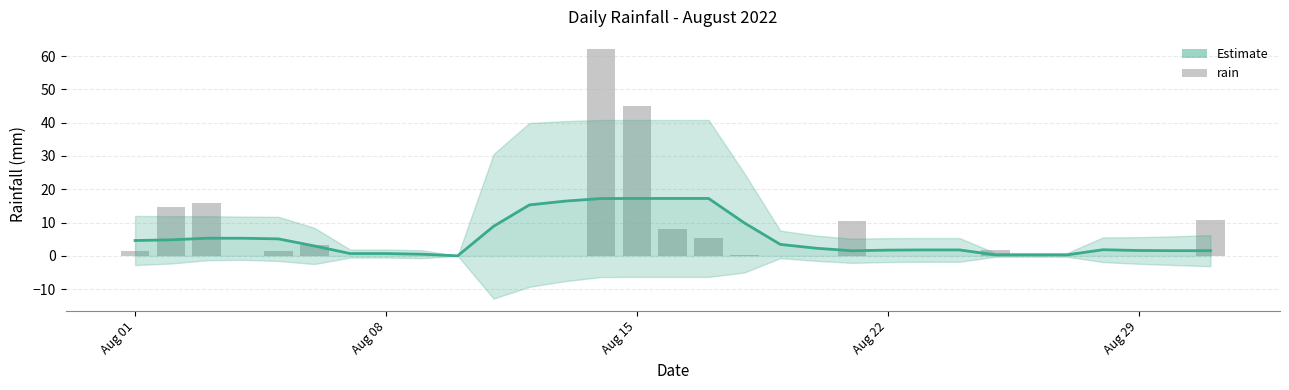

True or false: Estimate has a value of 1.6 at Aug 29.

True